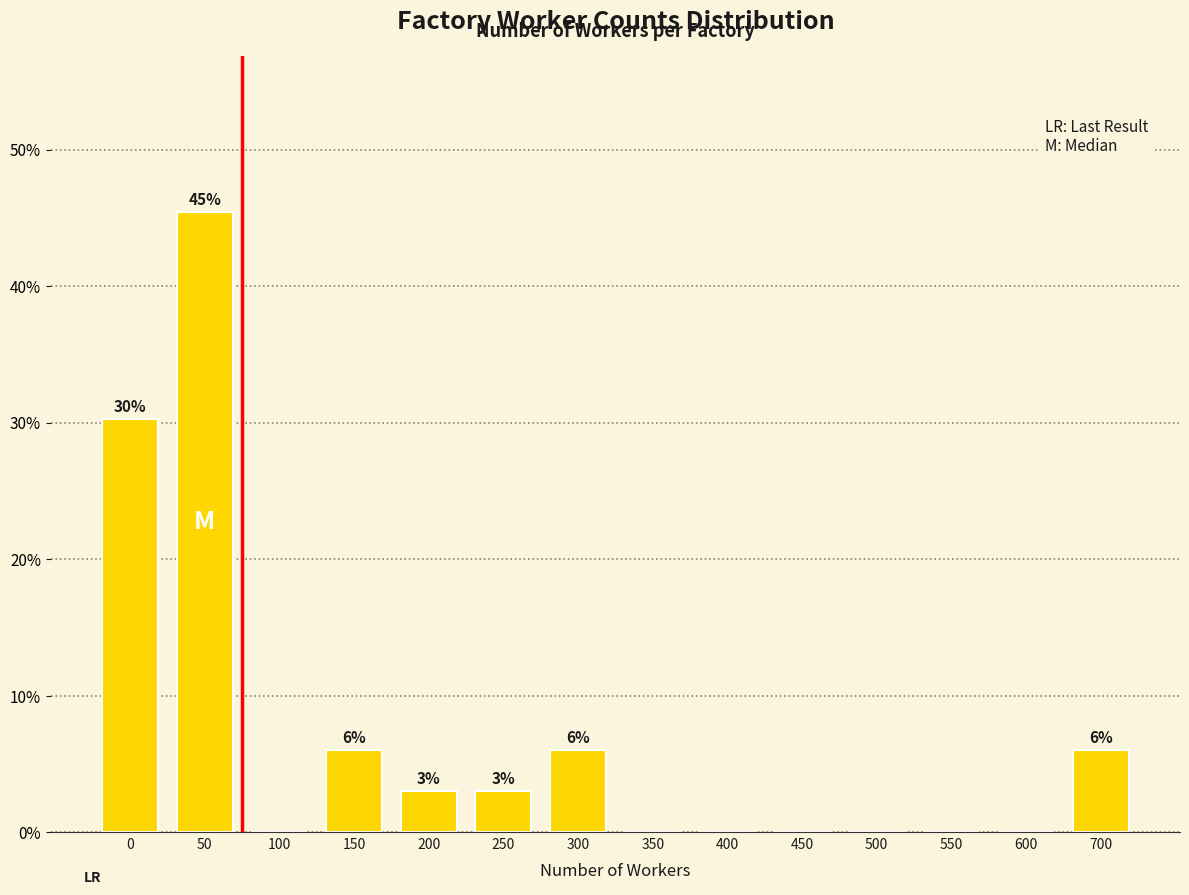

Are the bars horizontal?

No